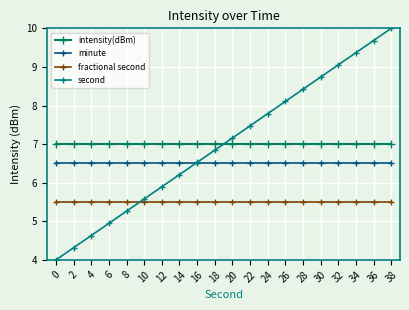

Reading left to right, list all the values displayed in this chart.

intensity(dBm): 7.0	7.0	7.0	7.0	7.0	7.0	7.0	7.0	7.0	7.0	7.0	7.0	7.0	7.0	7.0	7.0	7.0	7.0	7.0	7.0
minute: 6.5	6.5	6.5	6.5	6.5	6.5	6.5	6.5	6.5	6.5	6.5	6.5	6.5	6.5	6.5	6.5	6.5	6.5	6.5	6.5
fractional second: 5.5	5.5	5.5	5.5	5.5	5.5	5.5	5.5	5.5	5.5	5.5	5.5	5.5	5.5	5.5	5.5	5.5	5.5	5.5	5.5
second: 4.0	4.3	4.6	4.9	5.3	5.6	5.9	6.2	6.5	6.8	7.2	7.5	7.8	8.1	8.4	8.7	9.1	9.4	9.7	10.0